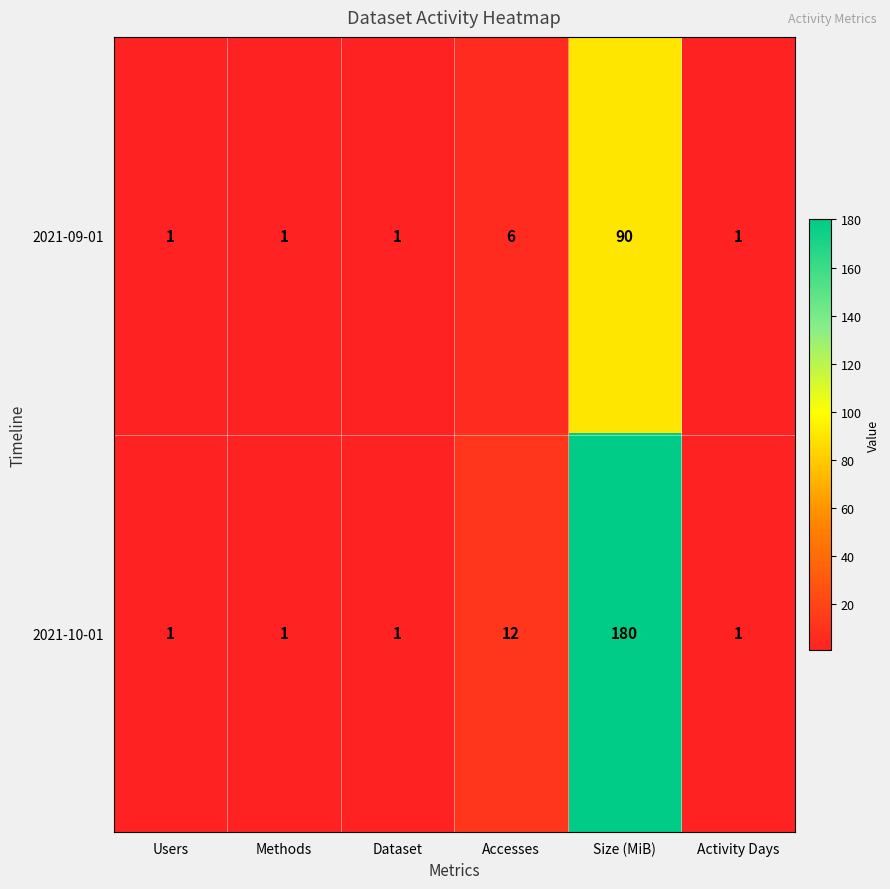

Is it true that 2021-10-01 equals 5 at Accesses?

False